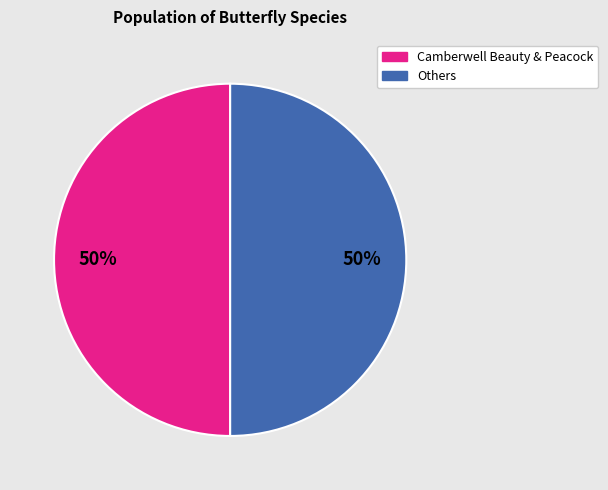

To the nearest percent, what is the average slice percentage?

50%